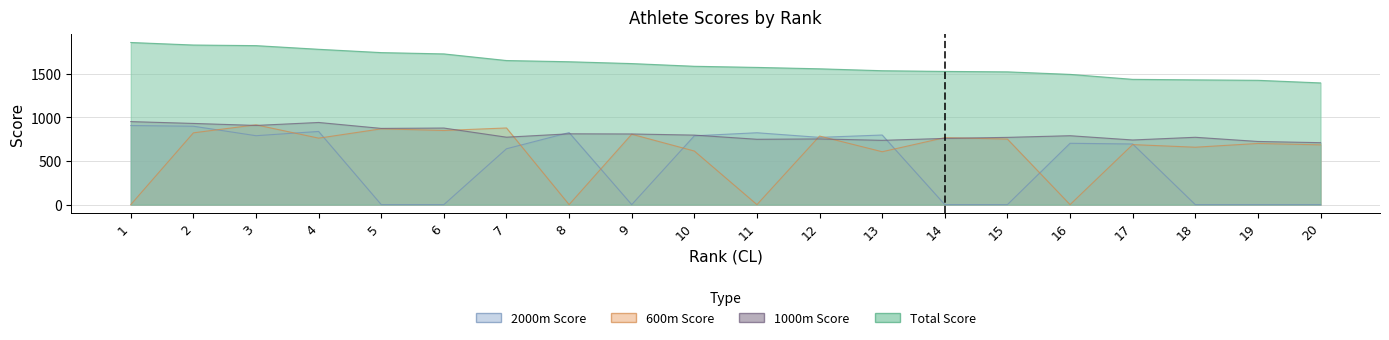

How many data points in 1000 are above 791?

9